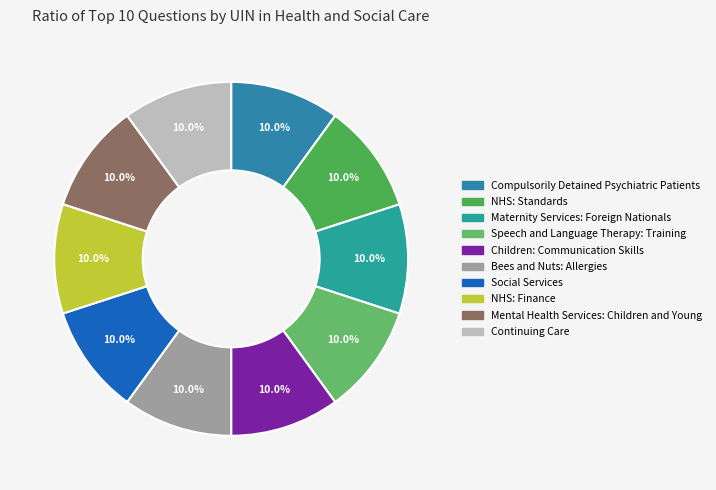

Does any single category account for the majority?

No